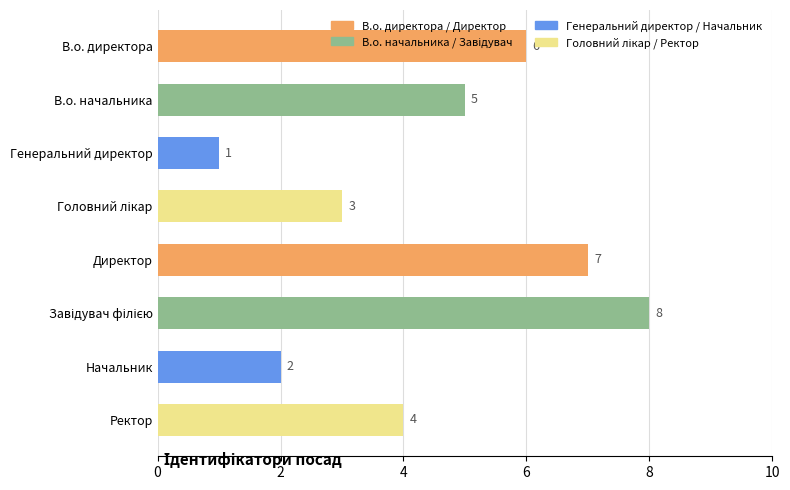

What is the difference between the maximum and minimum values?

7